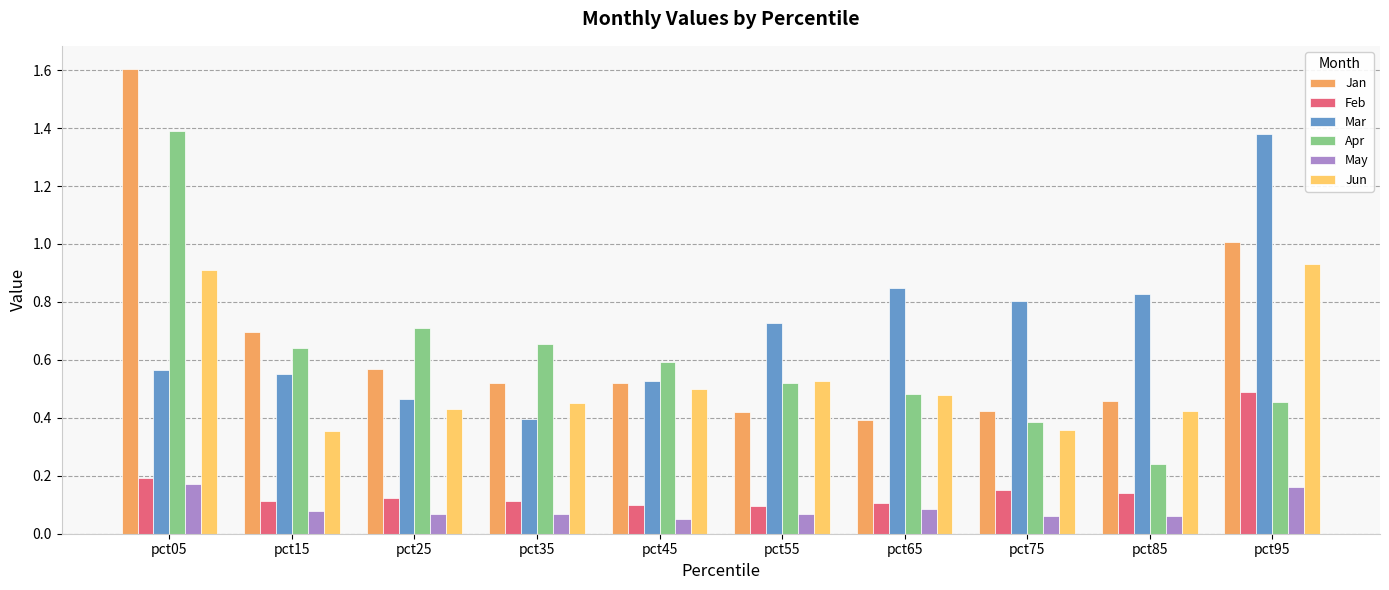

The Mar series shows 0.7 at pct55. True or false?

True